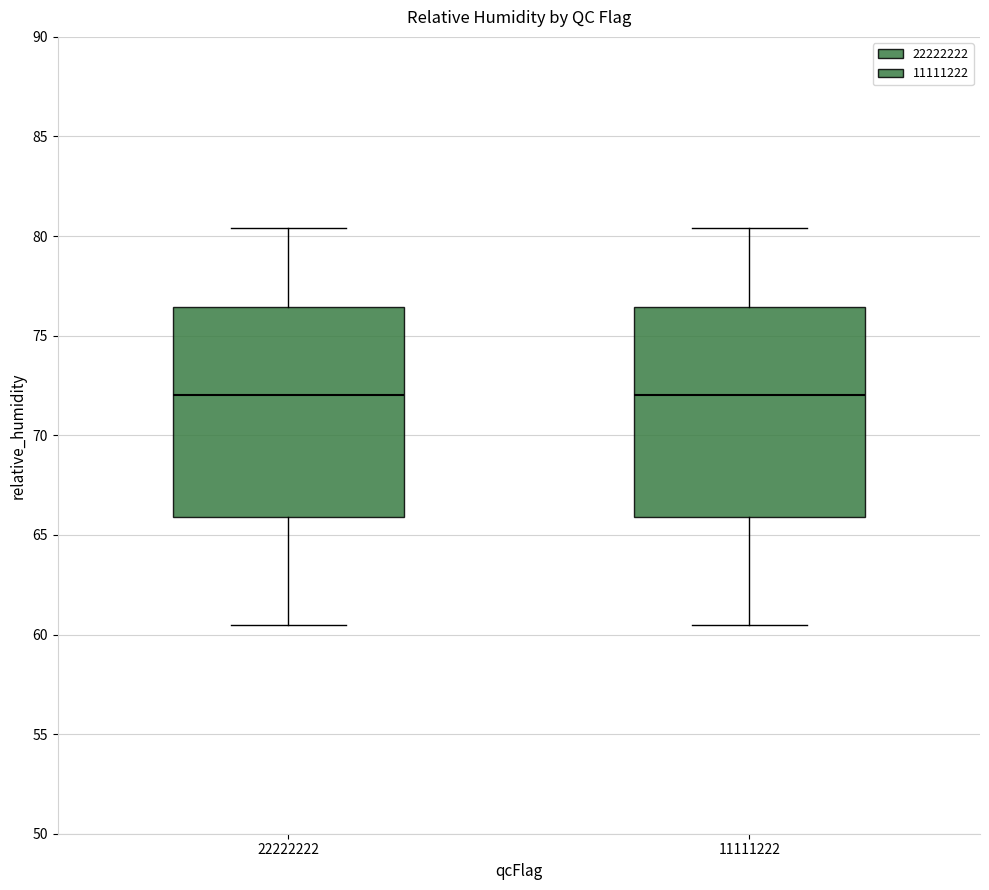

Where is the upper edge of the box at x = 11111222 on the y-axis? The values are not printed on the chart, so give them approximately, as read against the axis.

76.5